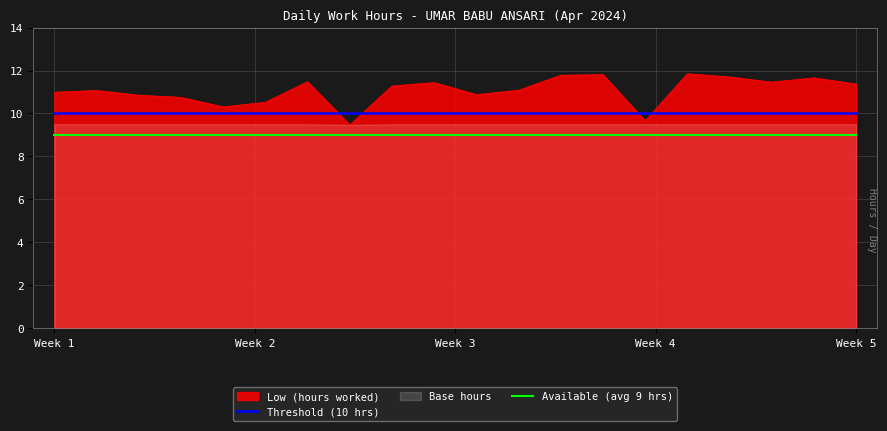

True or false: Low (hours worked) and Available (avg 9 hrs) intersect in this chart.

False